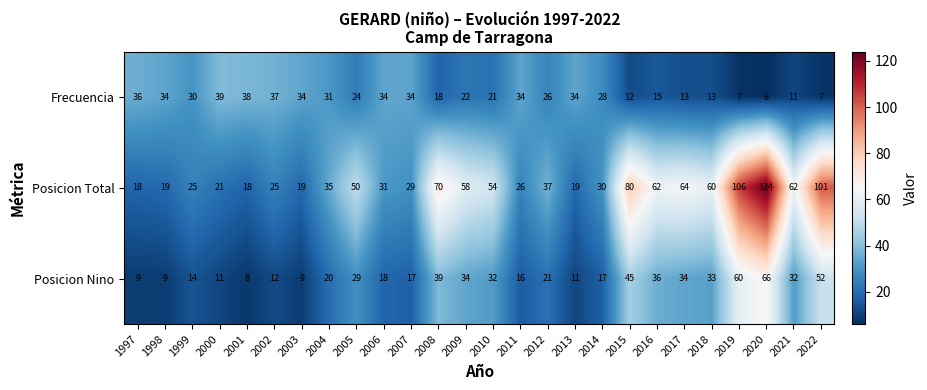

At which category is the sum across all series the highest?

2020